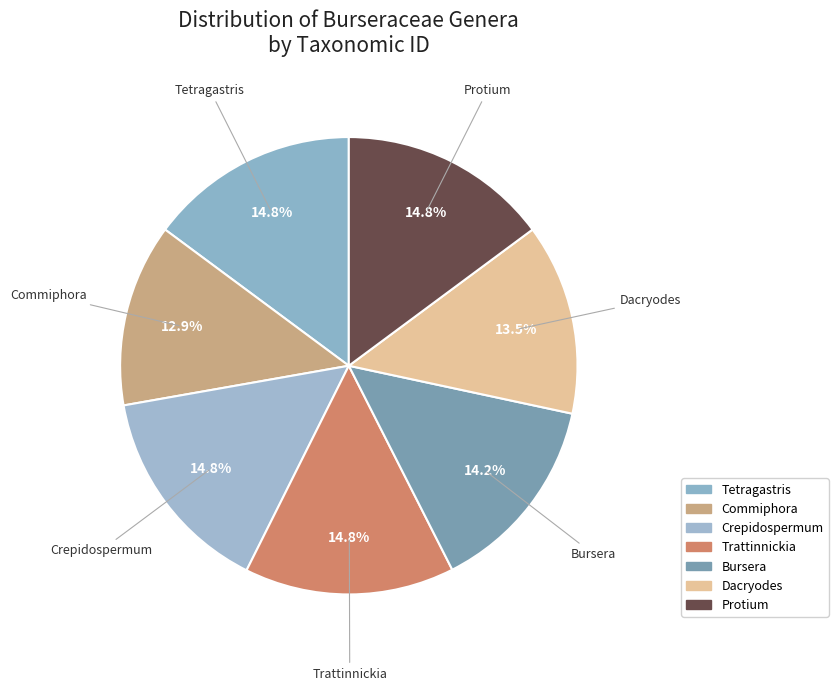

To the nearest percent, what is the difference between the largest and smallest slice percentages?

2%